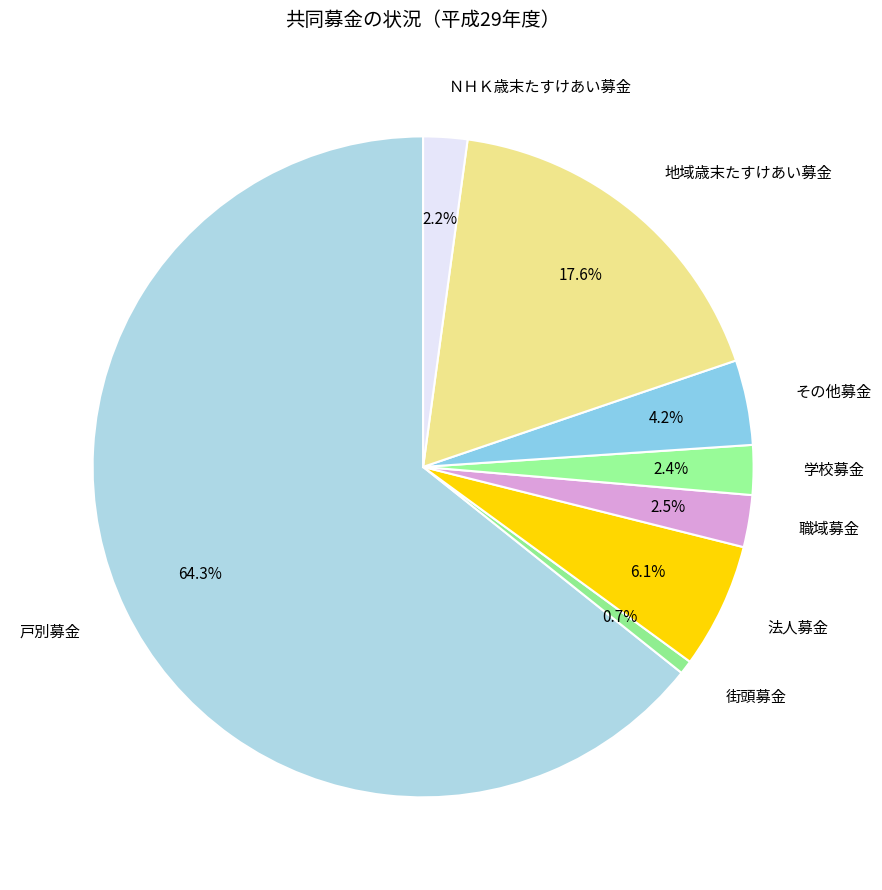

Which category has the smallest portion of the pie?

街頭募金